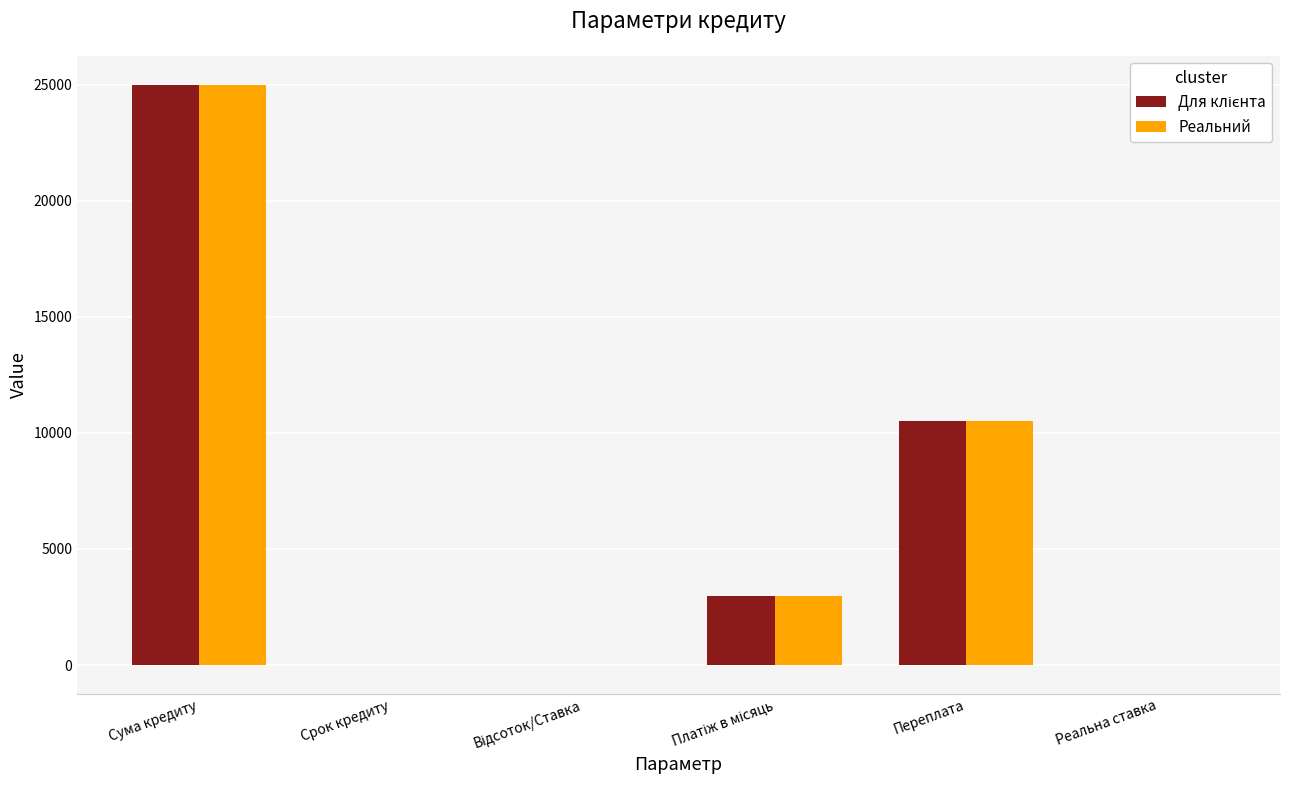

At which category is the sum across all series the highest?

Сума кредиту